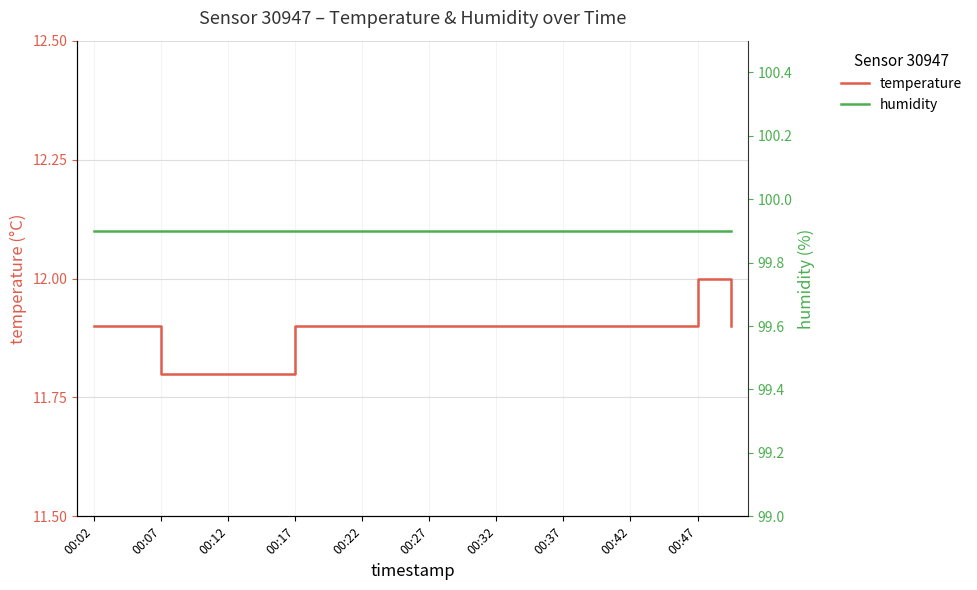

Which category has the highest value in the temperature series?

00:47